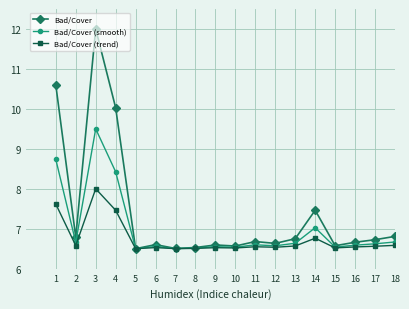

At which label does Bad/Cover reach its peak?

3